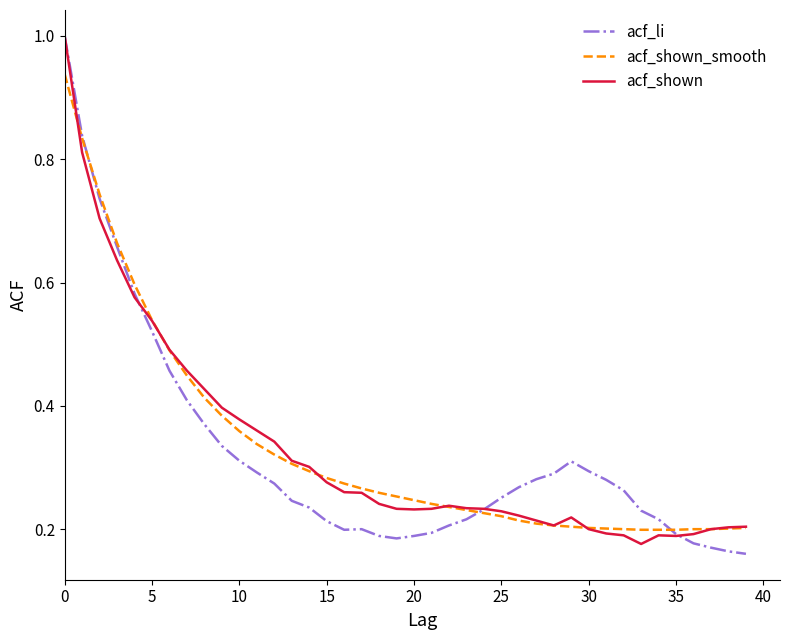

Reading right to left, transcribe all the data shown in this chart.

acf_li: 0.2	0.2	0.2	0.2	0.2	0.2	0.2	0.3	0.3	0.3	0.3	0.3	0.3	0.3	0.3	0.2	0.2	0.2	0.2	0.2	0.2	0.2	0.2	0.2	0.2	0.2	0.2	0.3	0.3	0.3	0.3	0.4	0.4	0.5	0.5	0.6	0.7	0.7	0.8	1.0
acf_shown_smooth: 0.2	0.2	0.2	0.2	0.2	0.2	0.2	0.2	0.2	0.2	0.2	0.2	0.2	0.2	0.2	0.2	0.2	0.2	0.2	0.2	0.3	0.3	0.3	0.3	0.3	0.3	0.3	0.3	0.3	0.4	0.4	0.4	0.4	0.5	0.5	0.6	0.7	0.7	0.8	0.9
acf_shown: 0.2	0.2	0.2	0.2	0.2	0.2	0.2	0.2	0.2	0.2	0.2	0.2	0.2	0.2	0.2	0.2	0.2	0.2	0.2	0.2	0.2	0.2	0.3	0.3	0.3	0.3	0.3	0.3	0.4	0.4	0.4	0.4	0.5	0.5	0.5	0.6	0.6	0.7	0.8	1.0